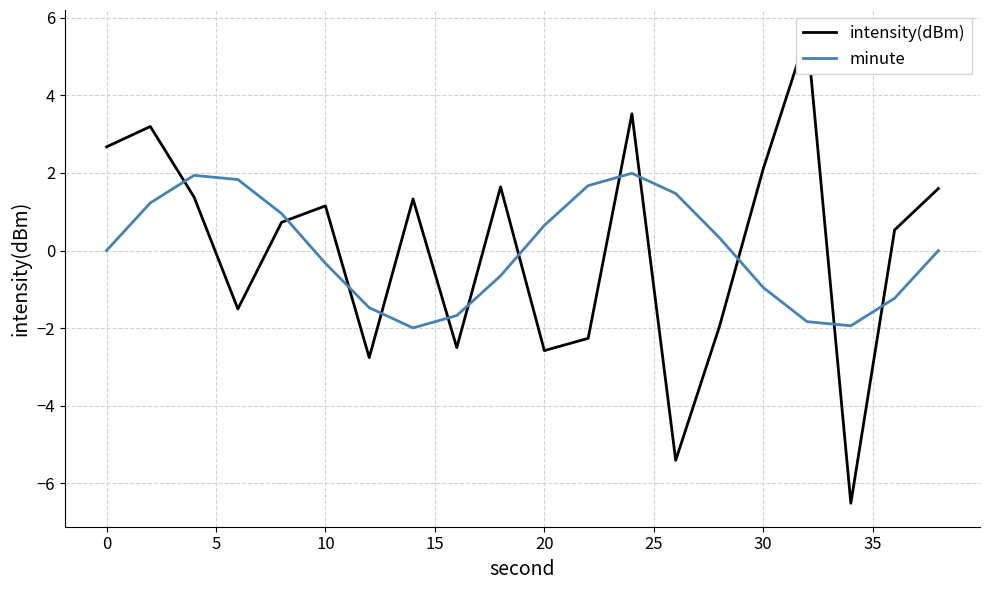

What is the minimum value for minute?

-2.0